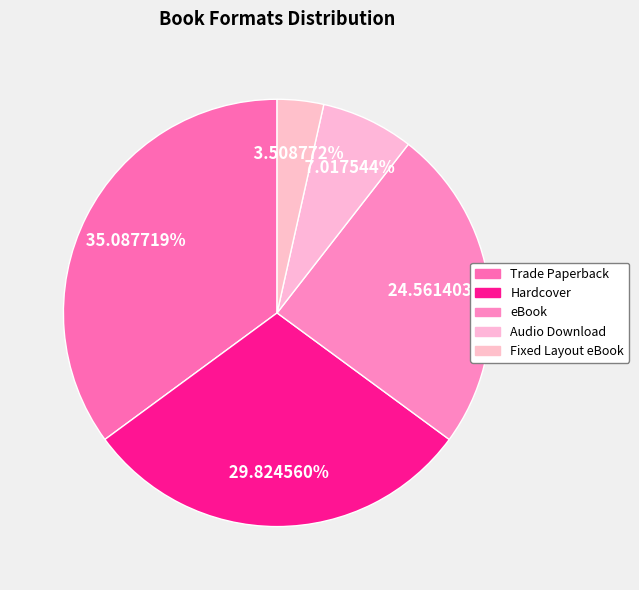

Count the number of slices in the pie.

5